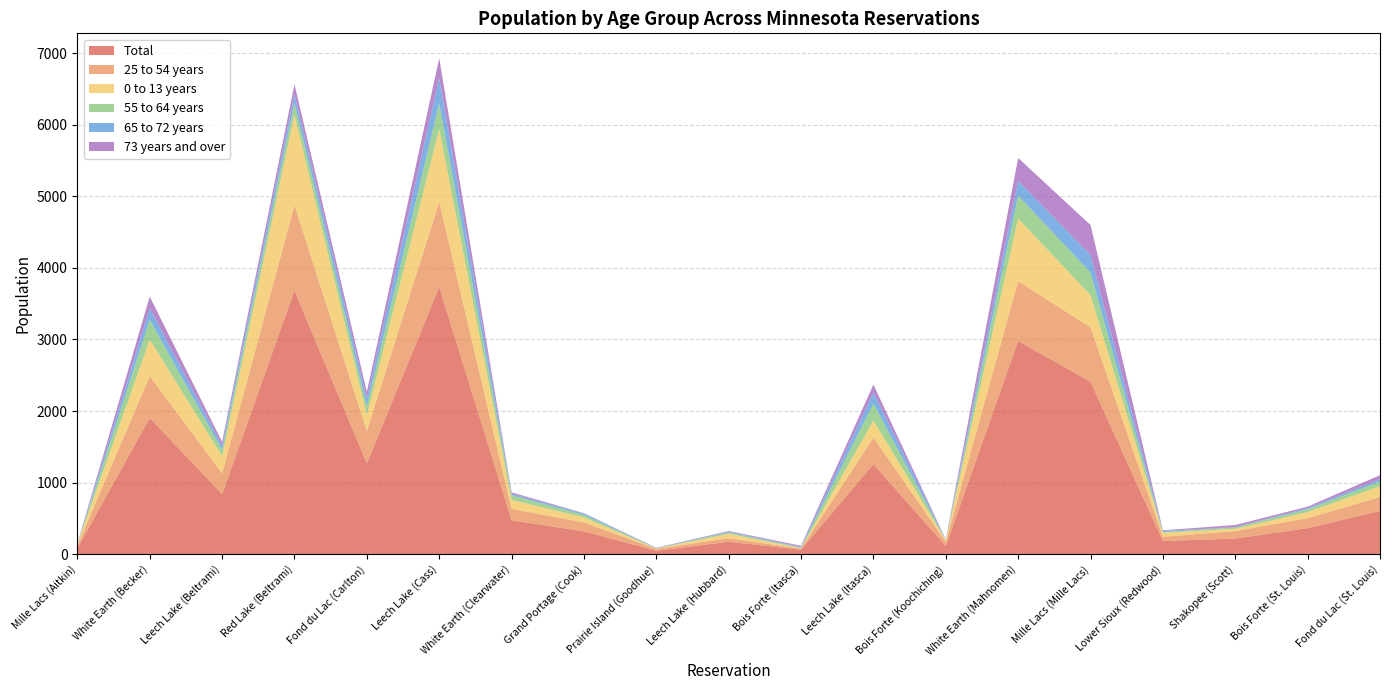

Reading right to left, what are all the values shown in this chart?

Total: 605	365	220	185	2410	2980	115	1260	65	175	50	320	475	3735	1270	3685	840	1905	85
25 to 54 years: 195	140	105	60	760	835	60	370	15	50	25	125	160	1190	455	1195	290	585	35
0 to 13 years: 150	85	30	55	450	875	20	240	4	60	4	70	125	1015	220	1260	240	510	20
55 to 64 years: 65	40	20	10	315	320	4	235	10	20	4	35	65	360	120	165	90	275	4
65 to 72 years: 35	15	4	15	245	205	4	155	10	10	4	20	20	350	110	125	55	160	4
73 years and over: 55	20	30	10	420	320	4	110	15	10	4	4	20	280	95	135	55	165	4